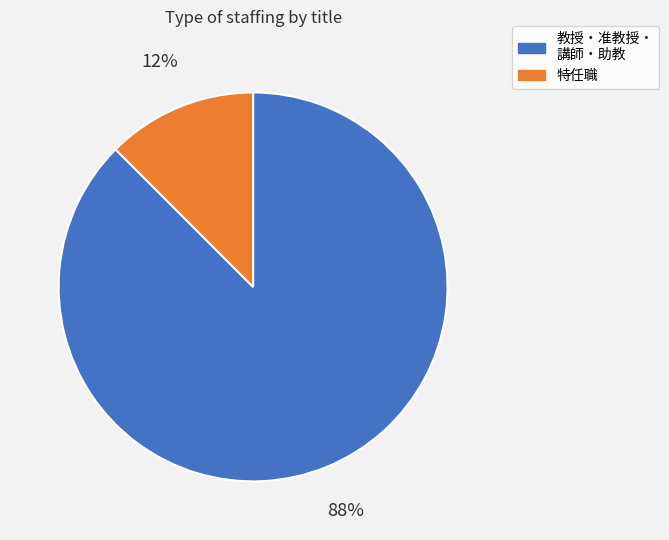

Does any single category account for the majority?

Yes